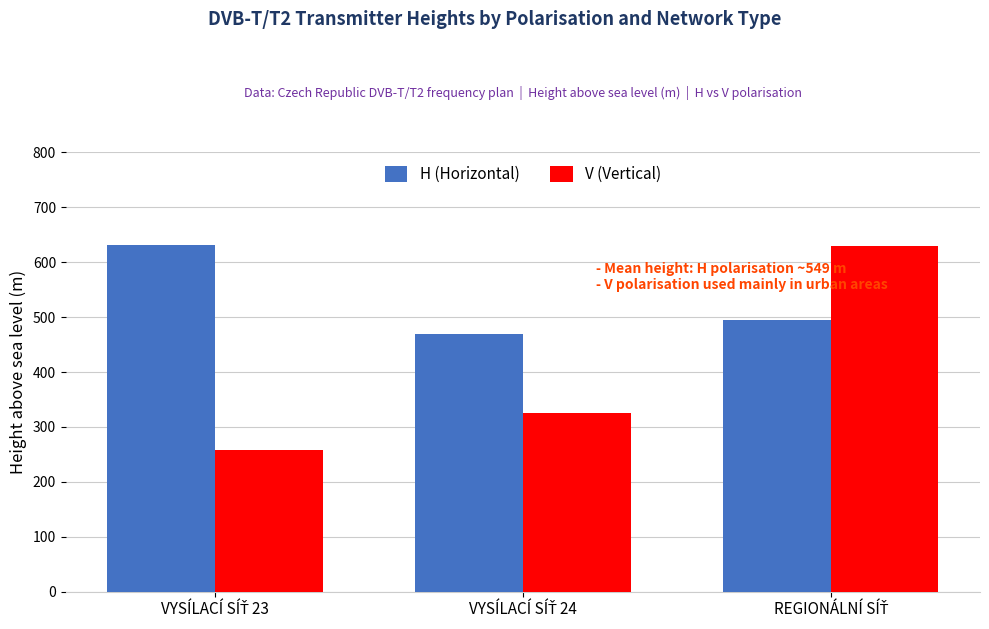

Which series has the largest total across all categories?

H (Horizontal)